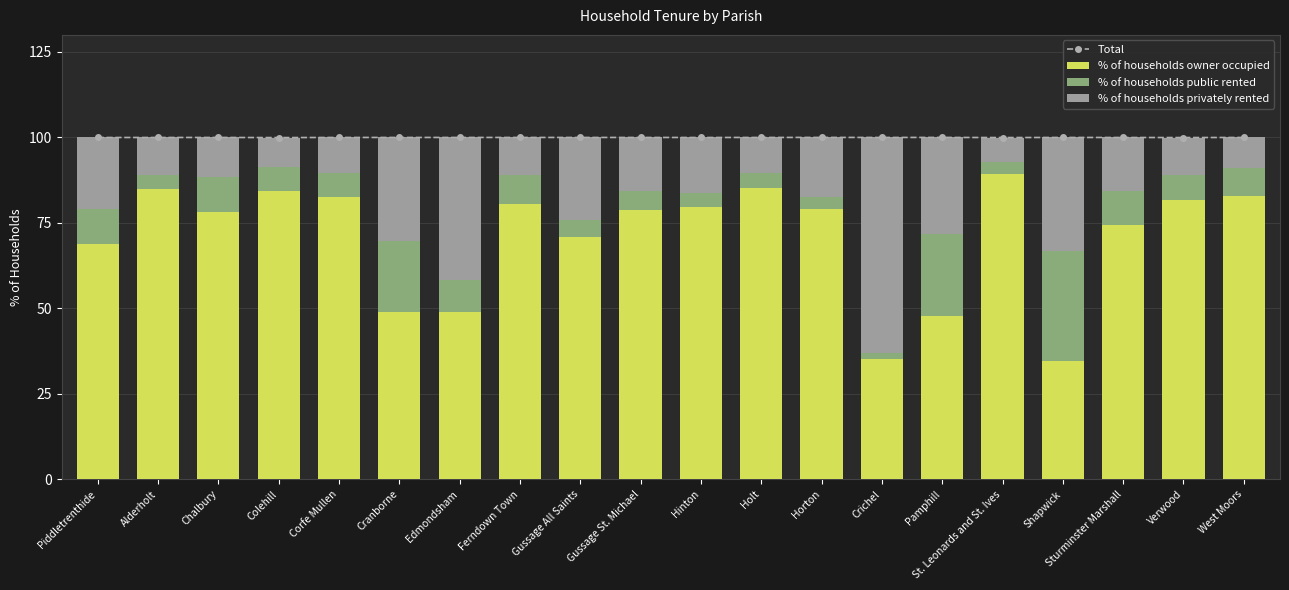

Which series has the widest spread of values?

% of households privately rented